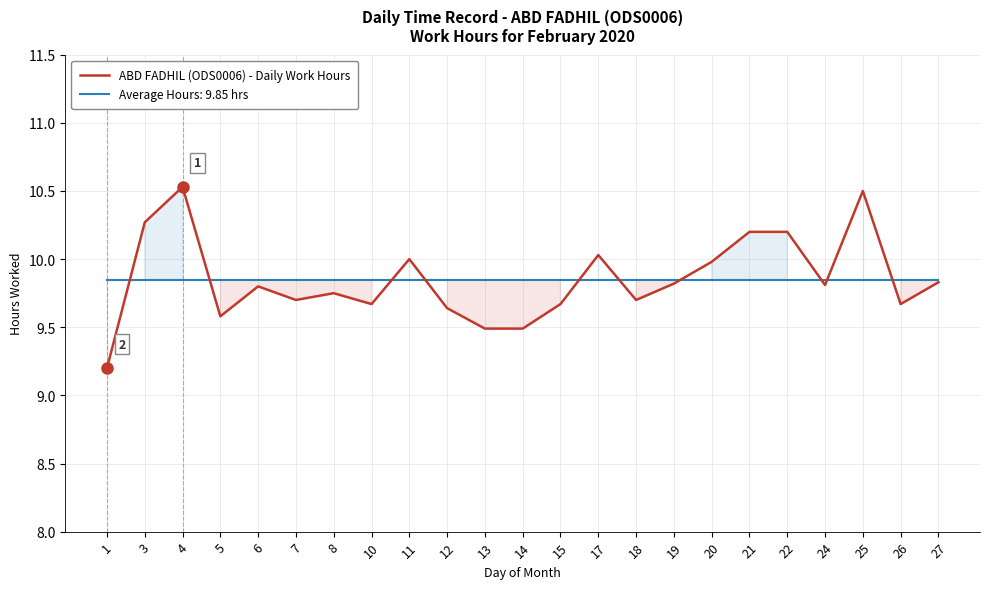

What is the ratio of the value at 7 to the value at 17?

1.0